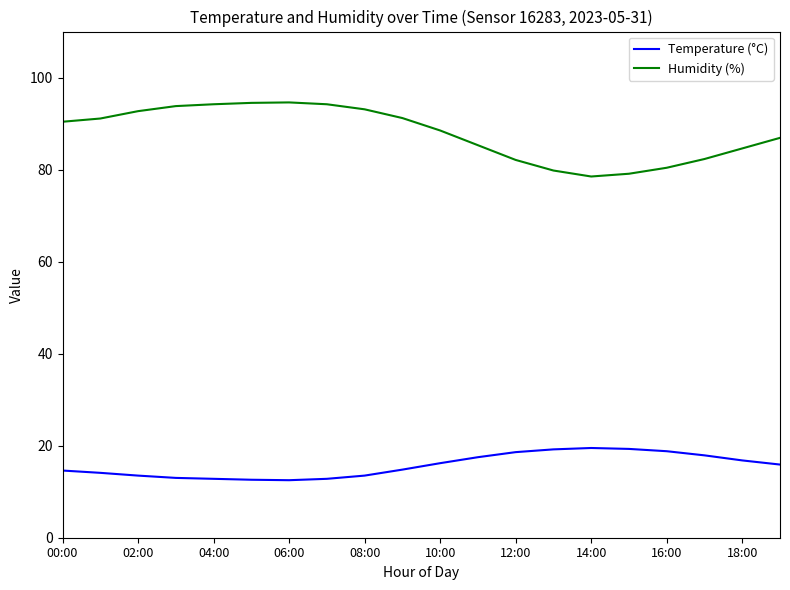

Which series has the largest total across all categories?

Humidity (%)